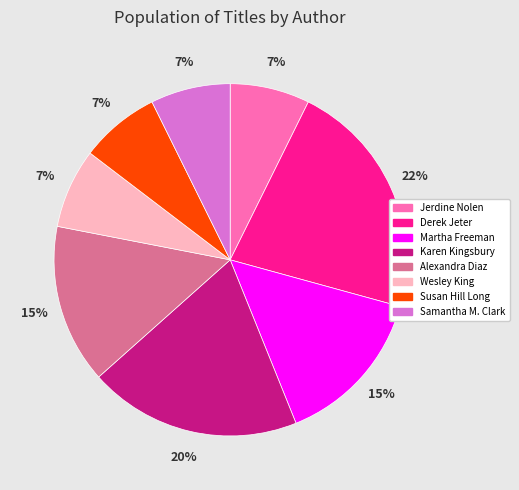

How many segments does this pie chart have?

8